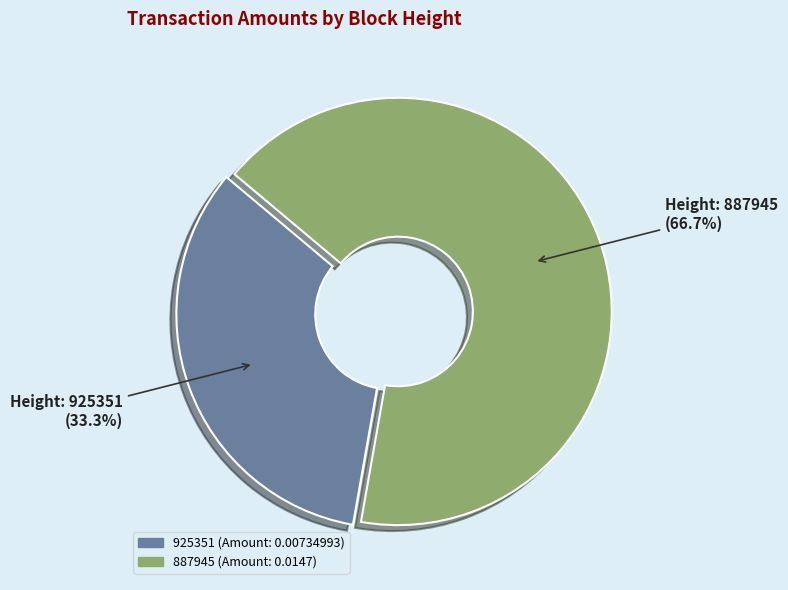

To the nearest percent, what portion does 887945 represent?

67%